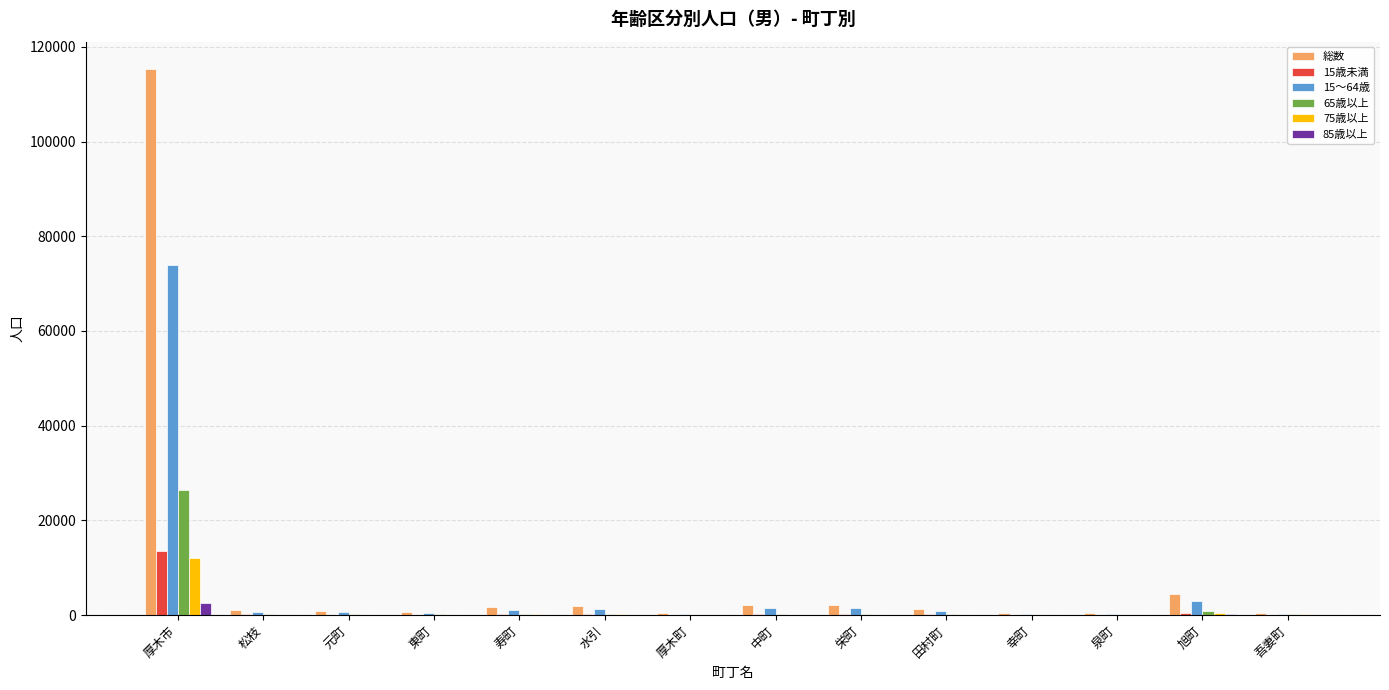

What is the approximate value of 75歳以上 at 厚木市, to the nearest 10?

12080